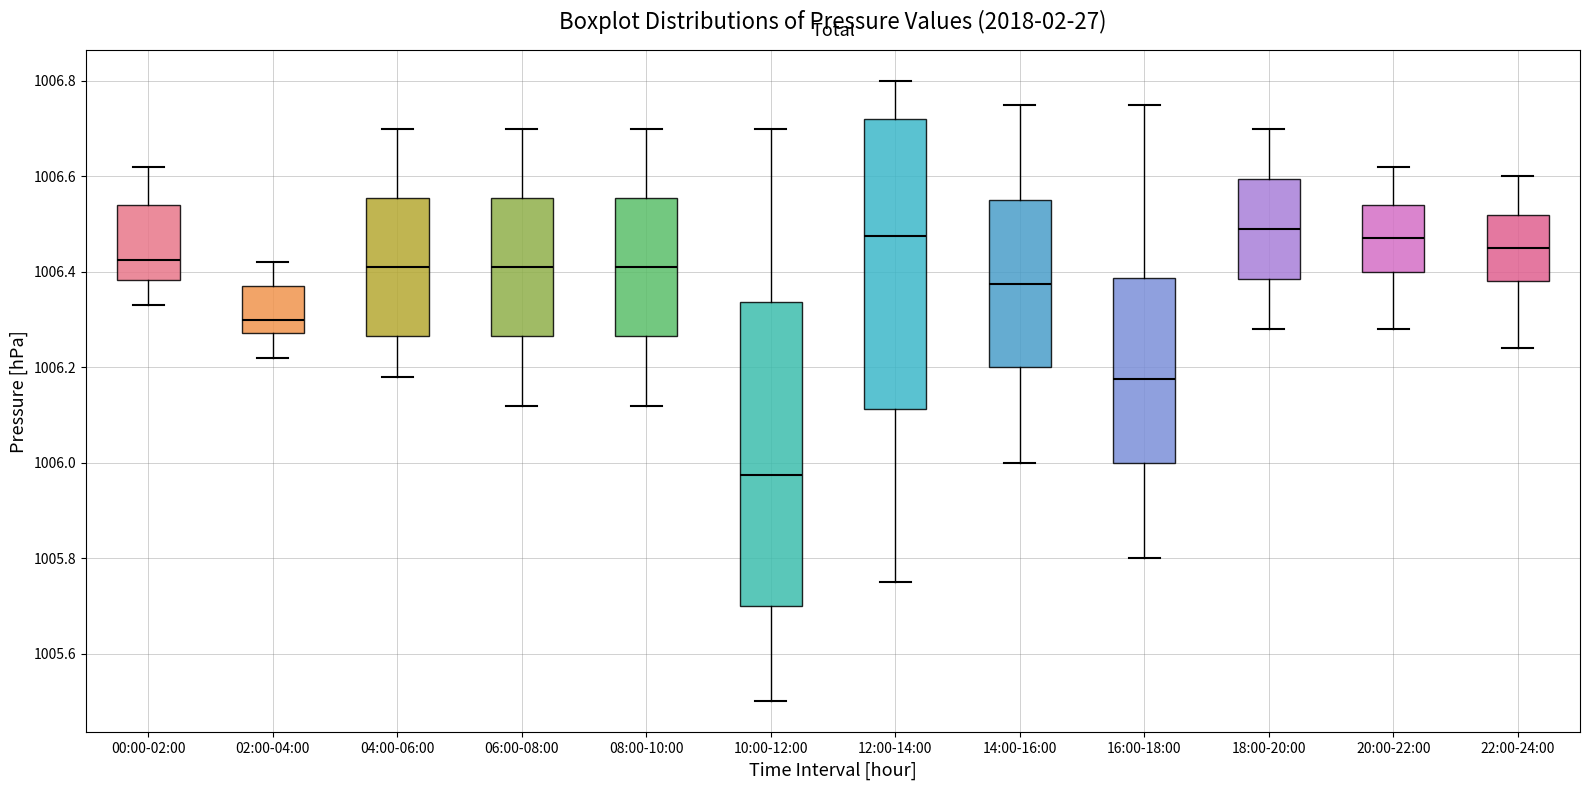

Reading left to right, read every box against the y-axis: the position of its median line, the range the box covers, and the ends of its whiskers. The values are not printed on the chart, so give them approximately, as read against the axis.

00:00-02:00: median 1006.42, box 1006.38 to 1006.54, whiskers 1006.34 to 1006.62
02:00-04:00: median 1006.30, box 1006.28 to 1006.38, whiskers 1006.22 to 1006.42
04:00-06:00: median 1006.42, box 1006.26 to 1006.56, whiskers 1006.18 to 1006.70
06:00-08:00: median 1006.42, box 1006.26 to 1006.56, whiskers 1006.12 to 1006.70
08:00-10:00: median 1006.42, box 1006.26 to 1006.56, whiskers 1006.12 to 1006.70
10:00-12:00: median 1005.98, box 1005.70 to 1006.34, whiskers 1005.50 to 1006.70
12:00-14:00: median 1006.48, box 1006.12 to 1006.72, whiskers 1005.76 to 1006.80
14:00-16:00: median 1006.38, box 1006.20 to 1006.56, whiskers 1006.00 to 1006.76
16:00-18:00: median 1006.18, box 1006.00 to 1006.38, whiskers 1005.80 to 1006.76
18:00-20:00: median 1006.50, box 1006.38 to 1006.60, whiskers 1006.28 to 1006.70
20:00-22:00: median 1006.48, box 1006.40 to 1006.54, whiskers 1006.28 to 1006.62
22:00-24:00: median 1006.46, box 1006.38 to 1006.52, whiskers 1006.24 to 1006.60